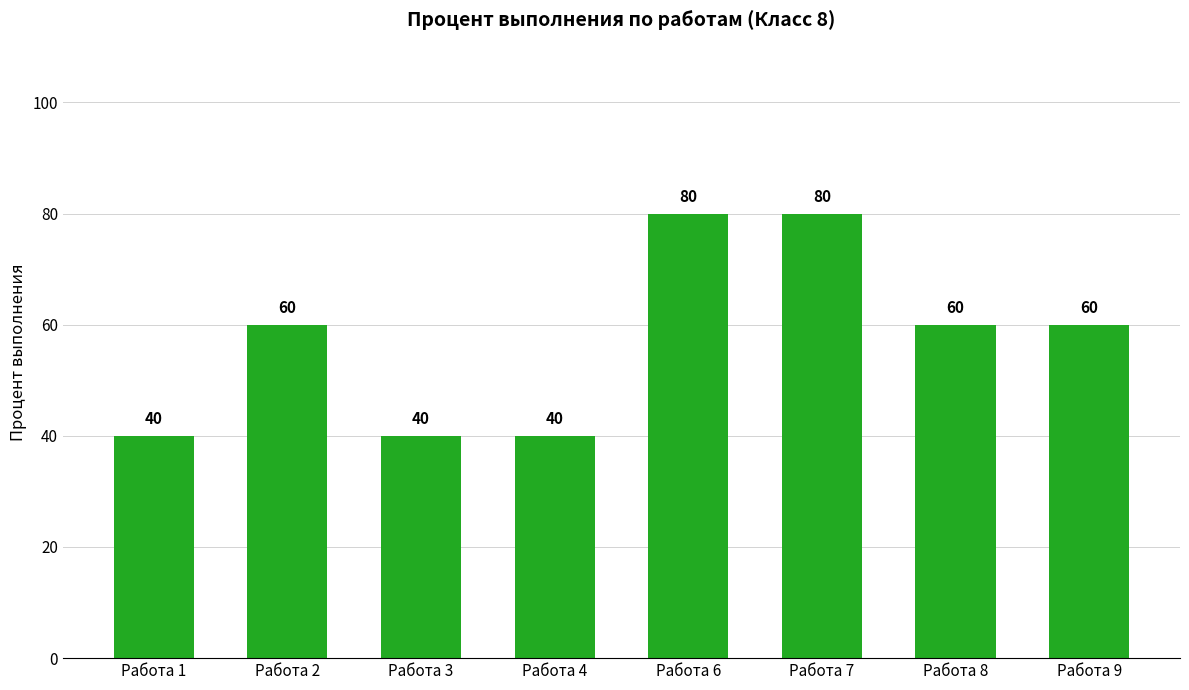

What is the smallest value displayed?

40